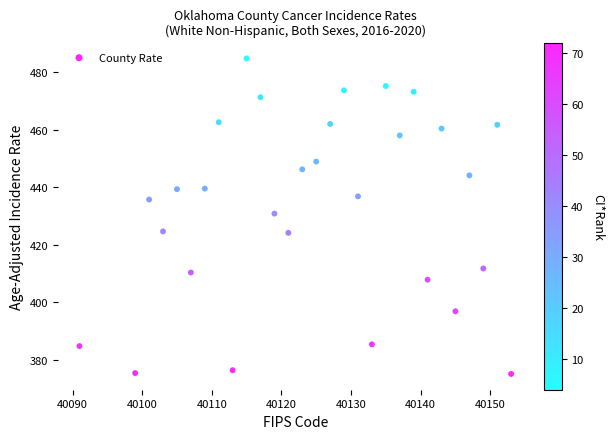

What Y value in the scatter plot is closest to 429?

430.8